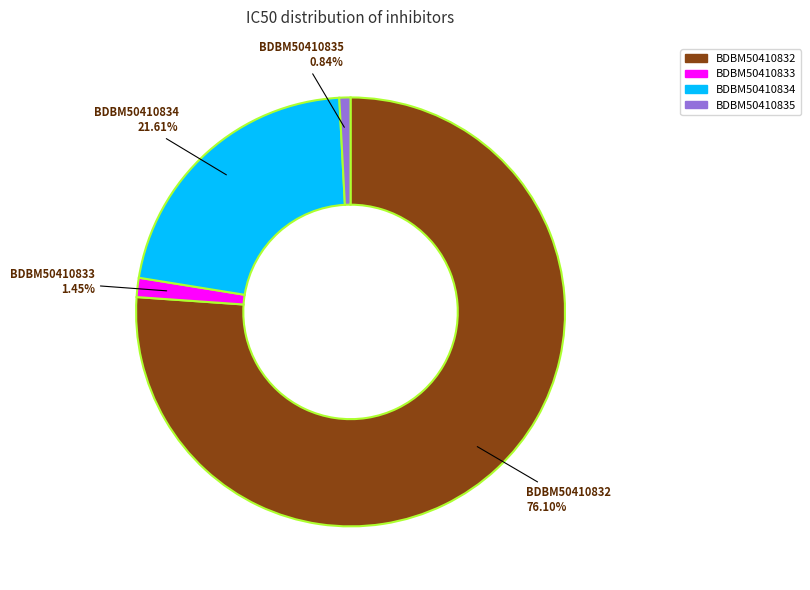

To the nearest percent, what is the difference between the BDBM50410835 and BDBM50410834 slice percentages?

21%